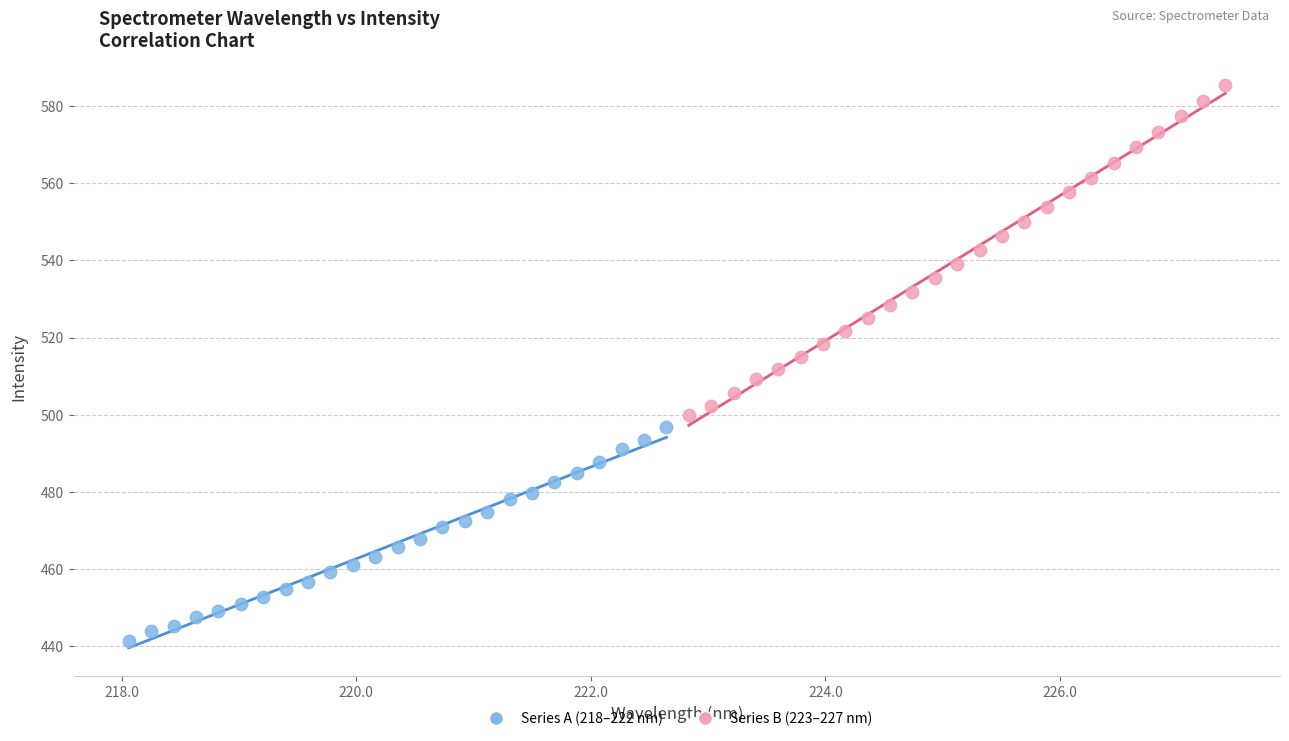

Which series contains the highest Y value?

Series B (223–227 nm)